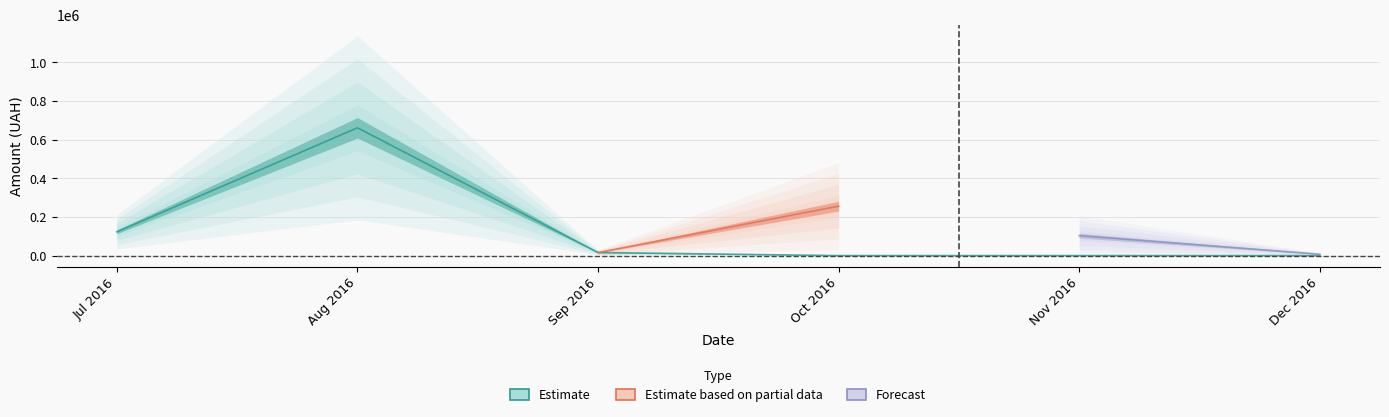

What is the sum of the values at 09 and 12?

7080.0